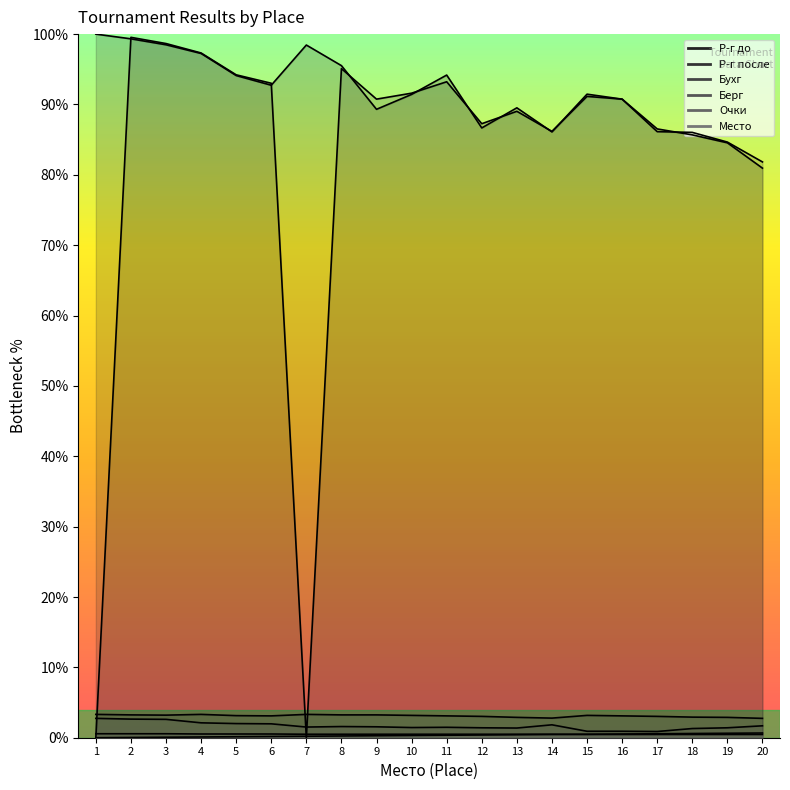

At which category is the sum across all series the highest?

2